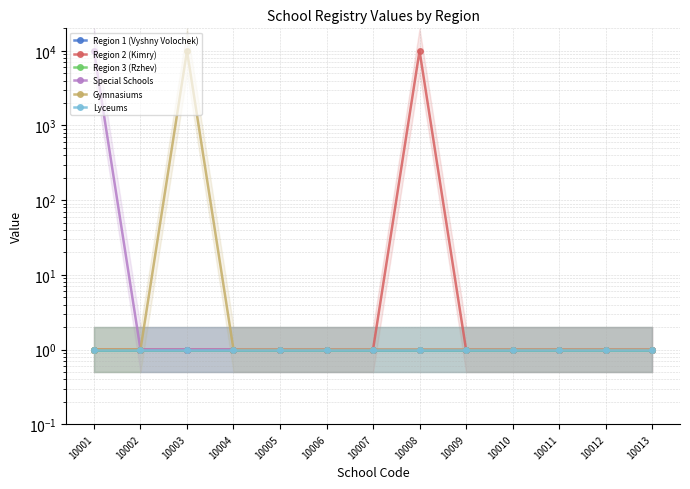

At which category is the sum across all series the highest?

10003